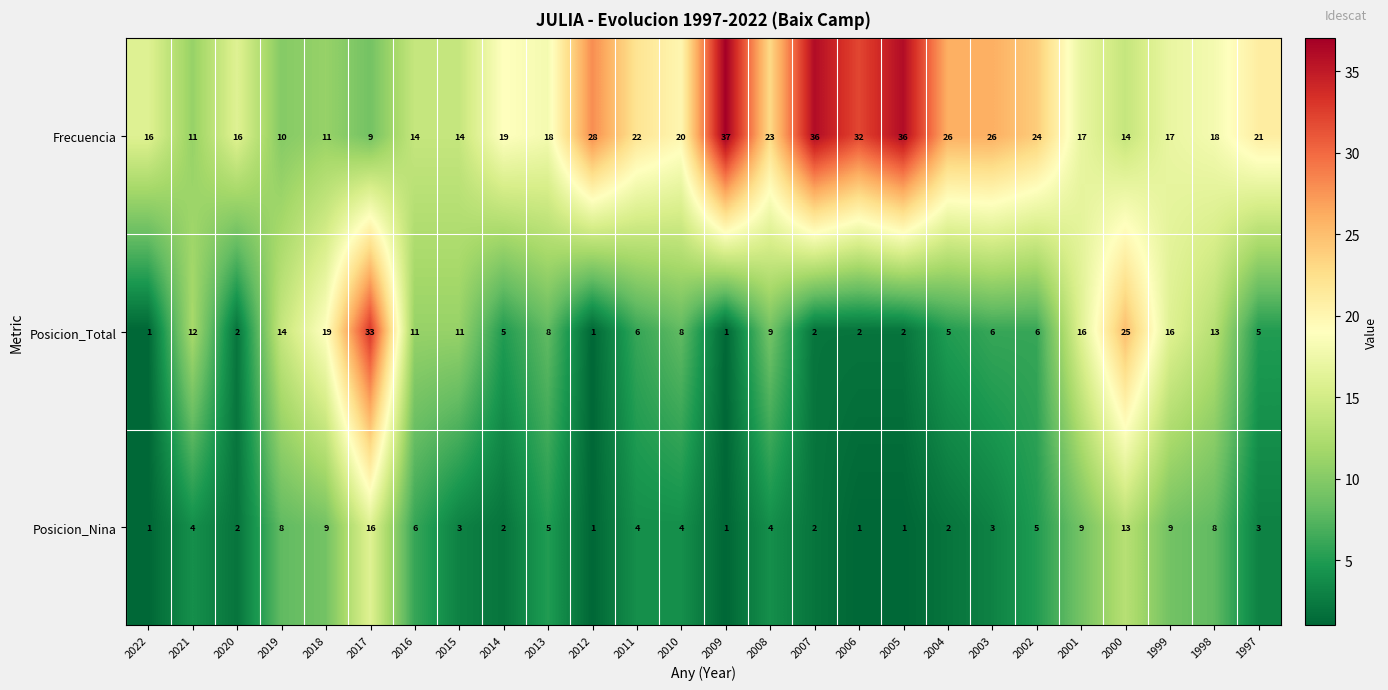

How many series are shown in this chart?

3